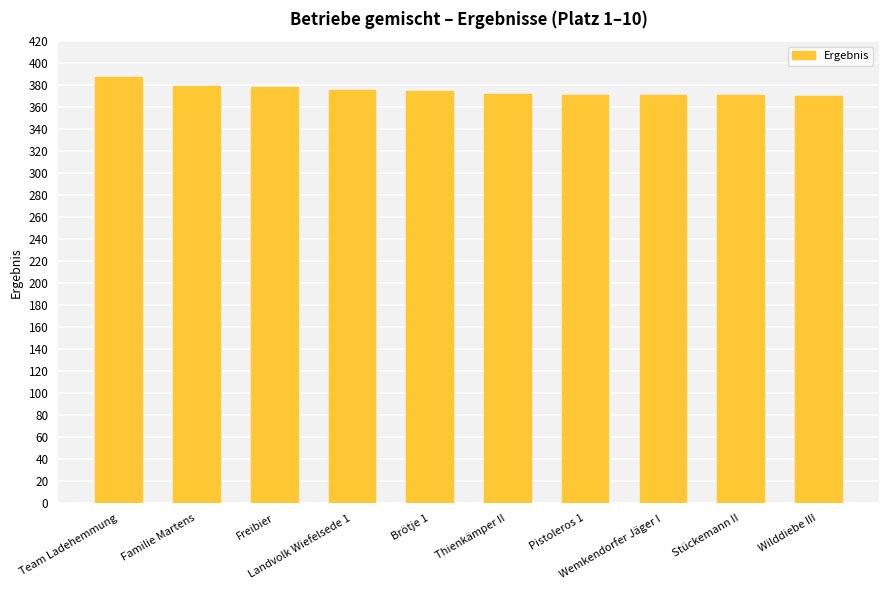

How many values are below 375?

5